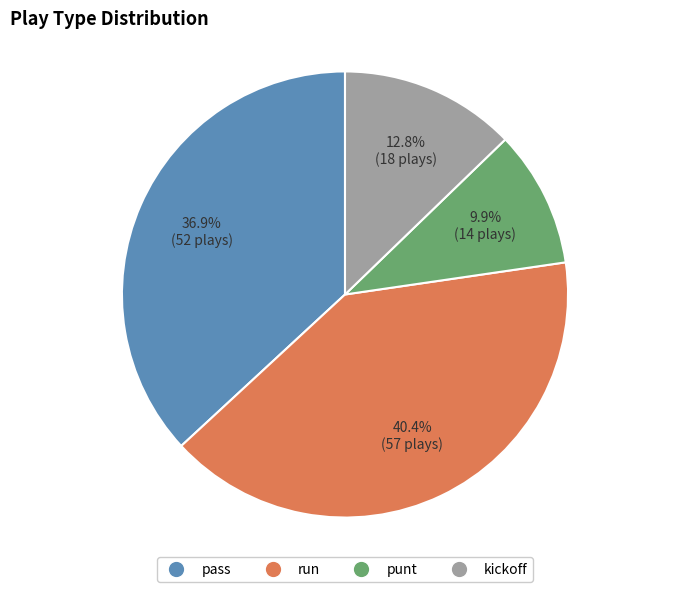

What is the largest slice in the pie chart?

run